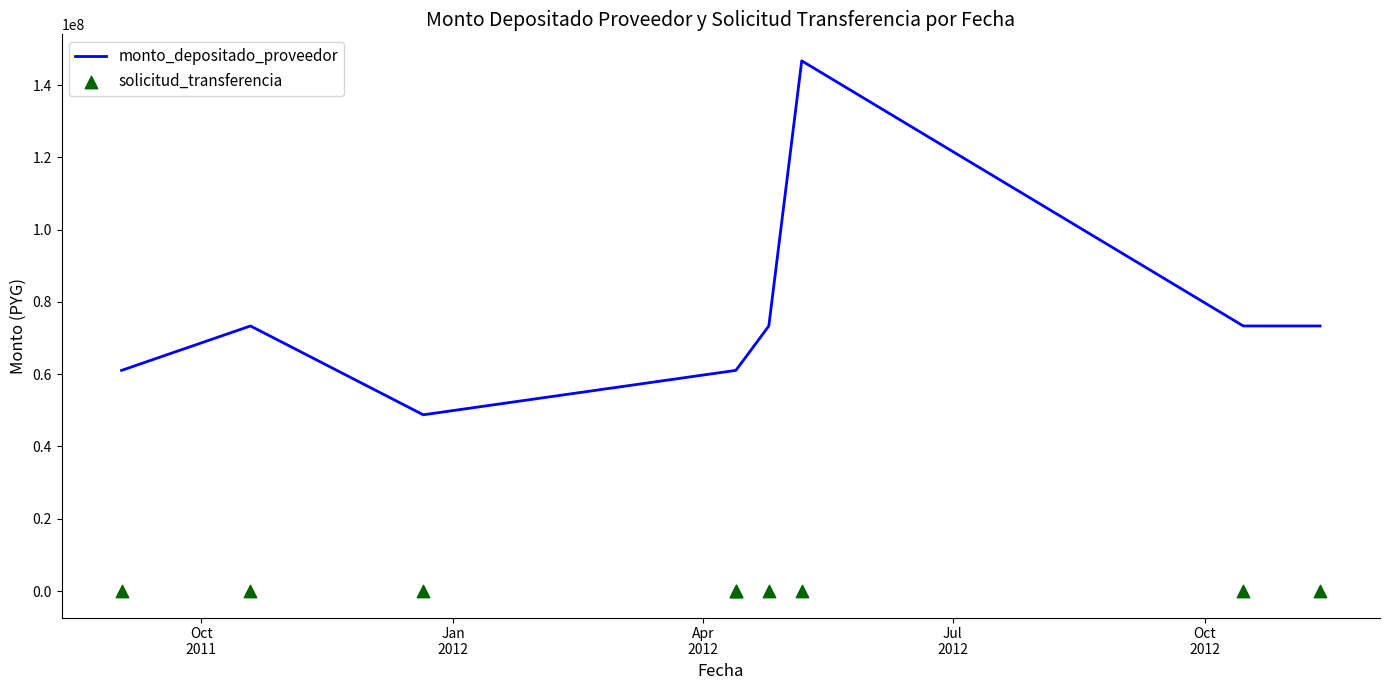

Is the value of solicitud_transferencia at 5 greater than the value of monto_depositado_proveedor at 7?

No